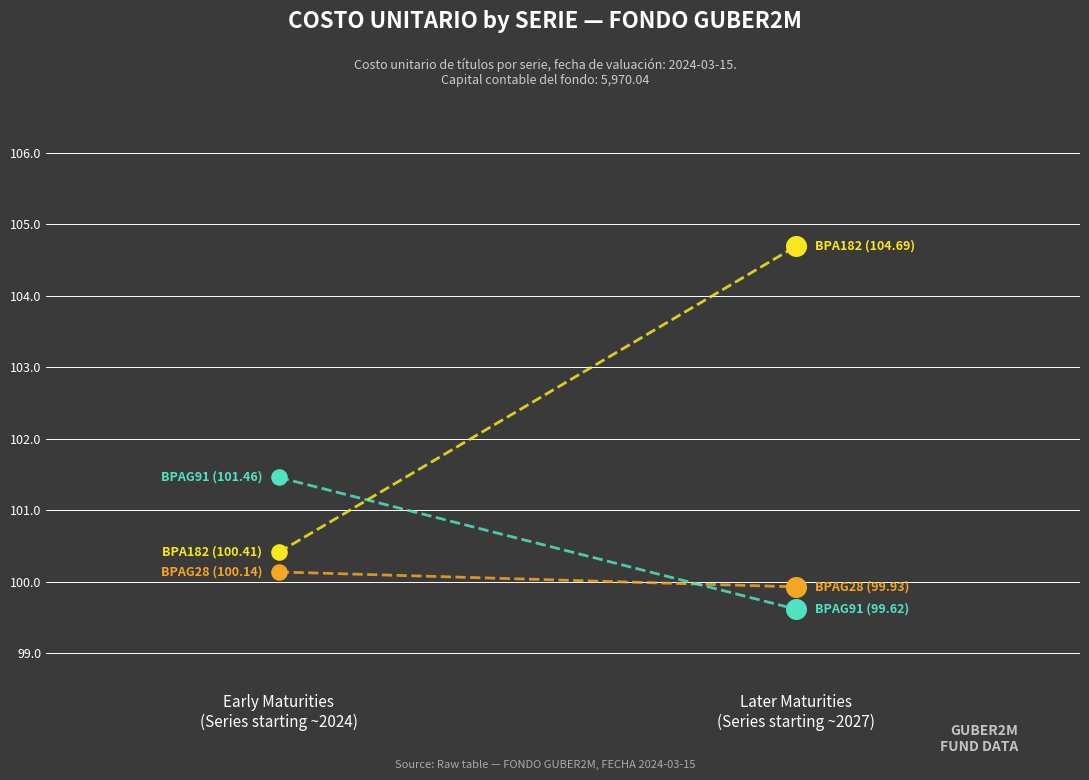

Is the value of BPA182 at Early Maturities
(Series starting ~2024) greater than the value of BPAG91 at Early Maturities
(Series starting ~2024)?

No